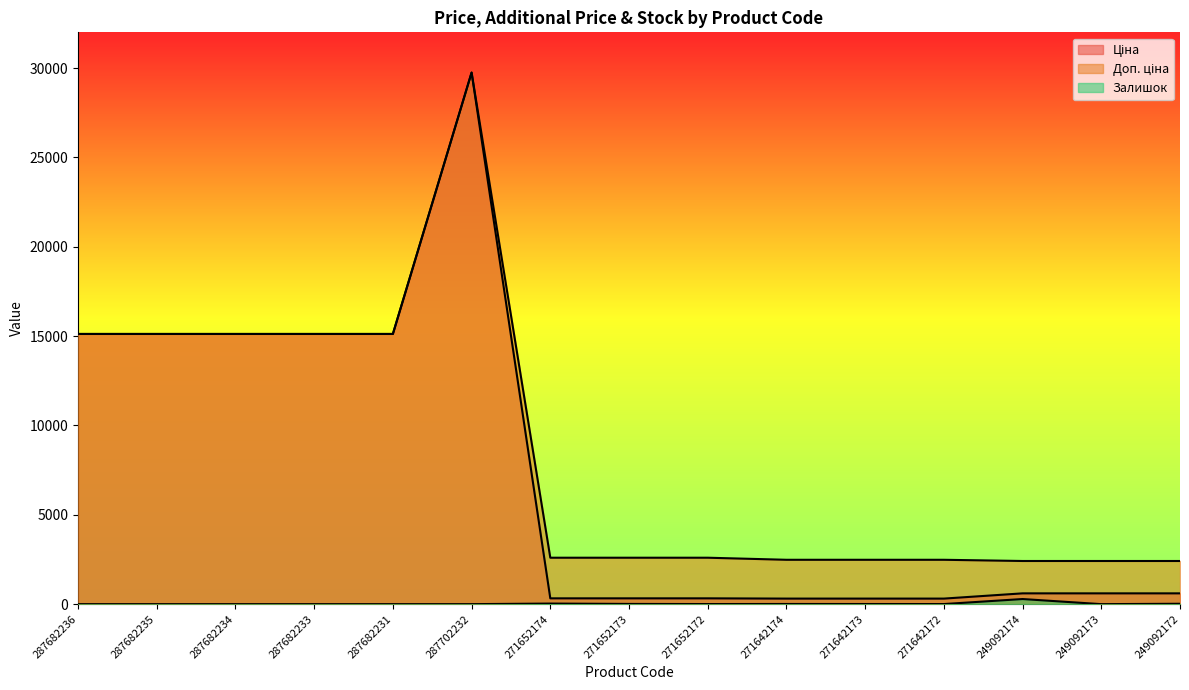

At which category does Доп. ціна reach its first local peak?

287702232